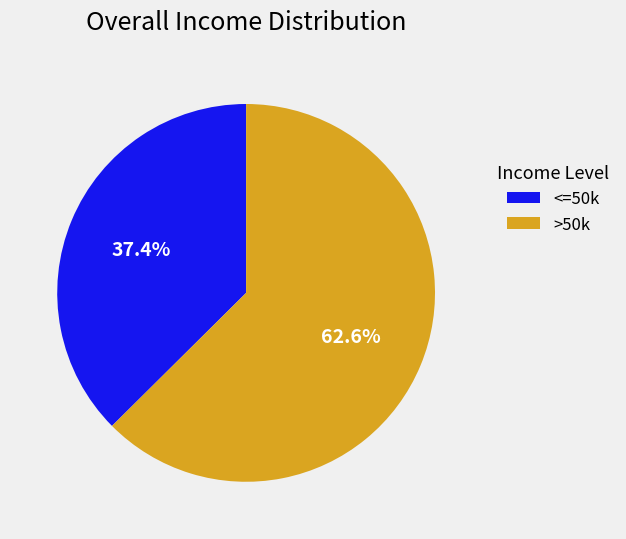

Approximately how many times larger is the value at >50k compared to <=50k?

1.7